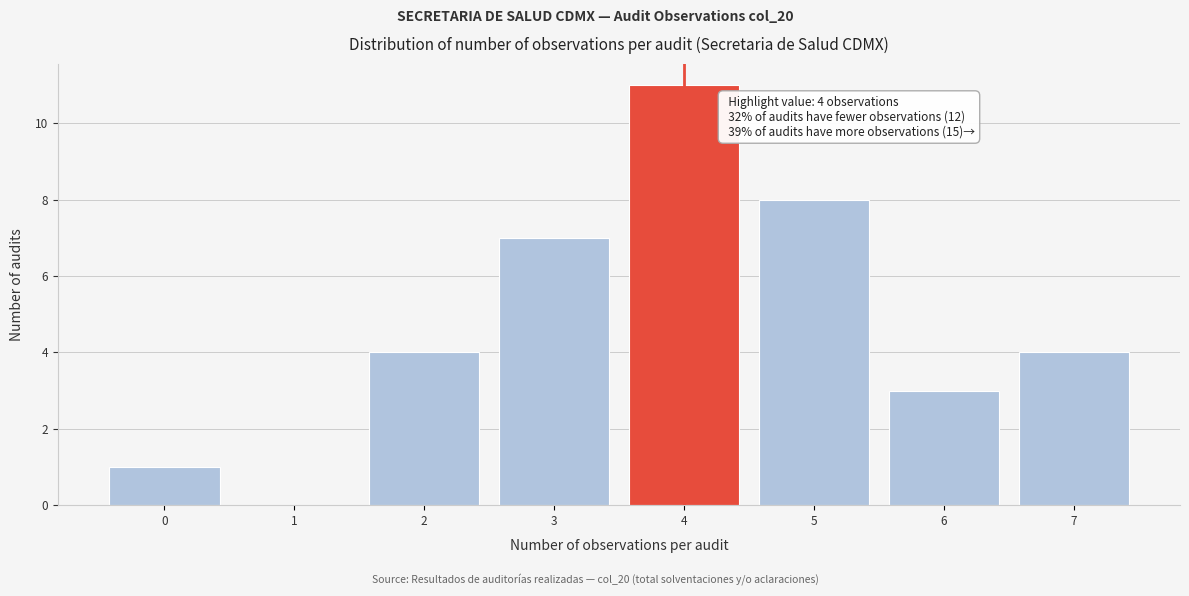

Which range on the x-axis has the tallest bar?

3.5 to 4.5